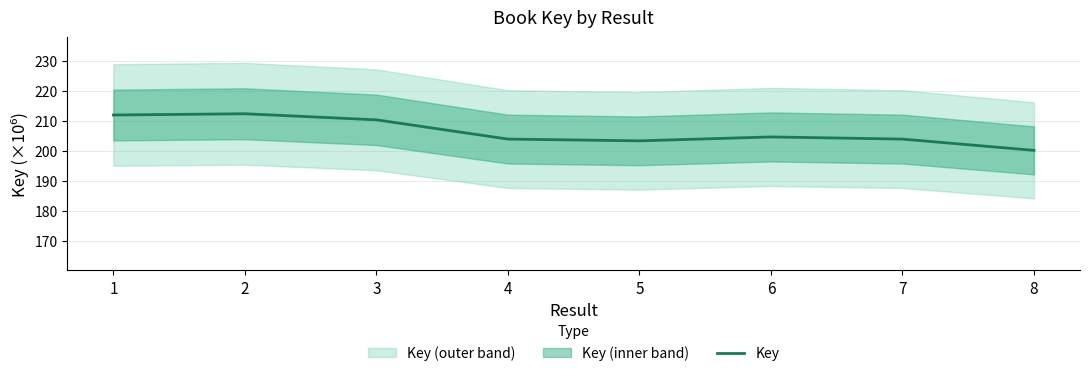

Does the chart display data point markers on the line(s)?

No